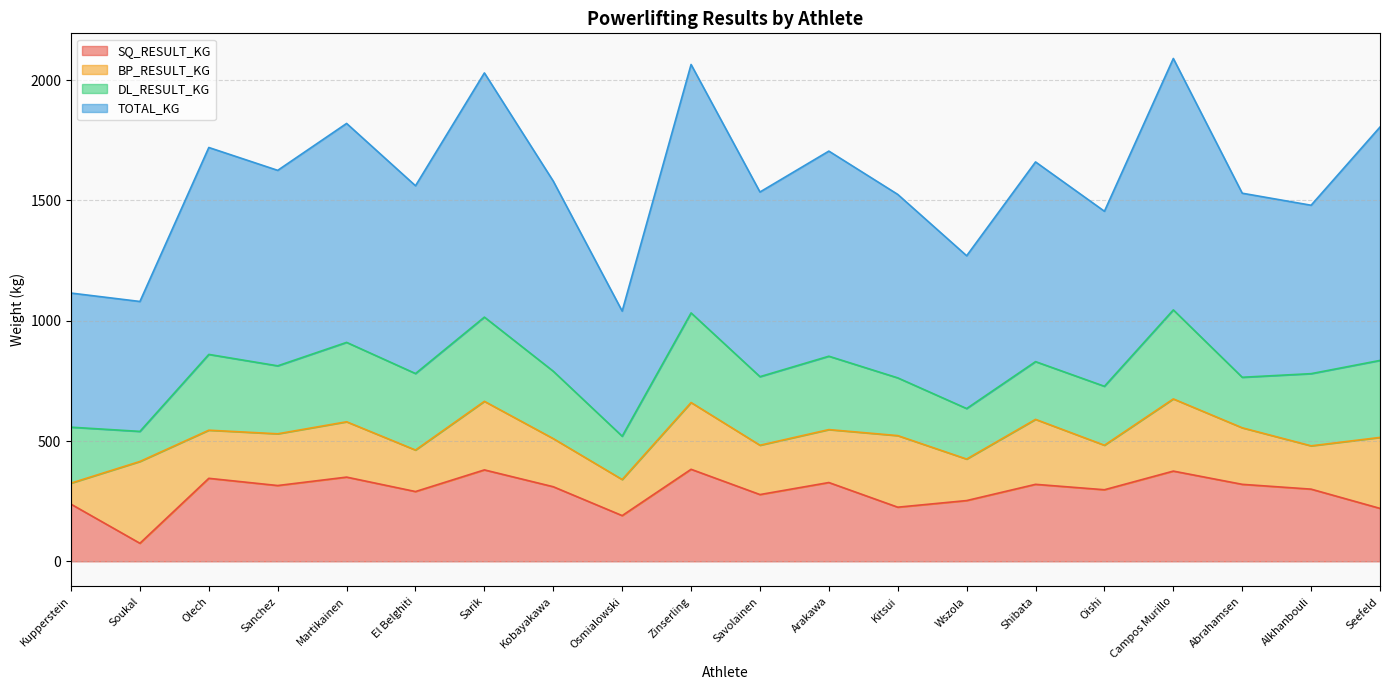

What is the maximum value shown in the chart?

2090.0